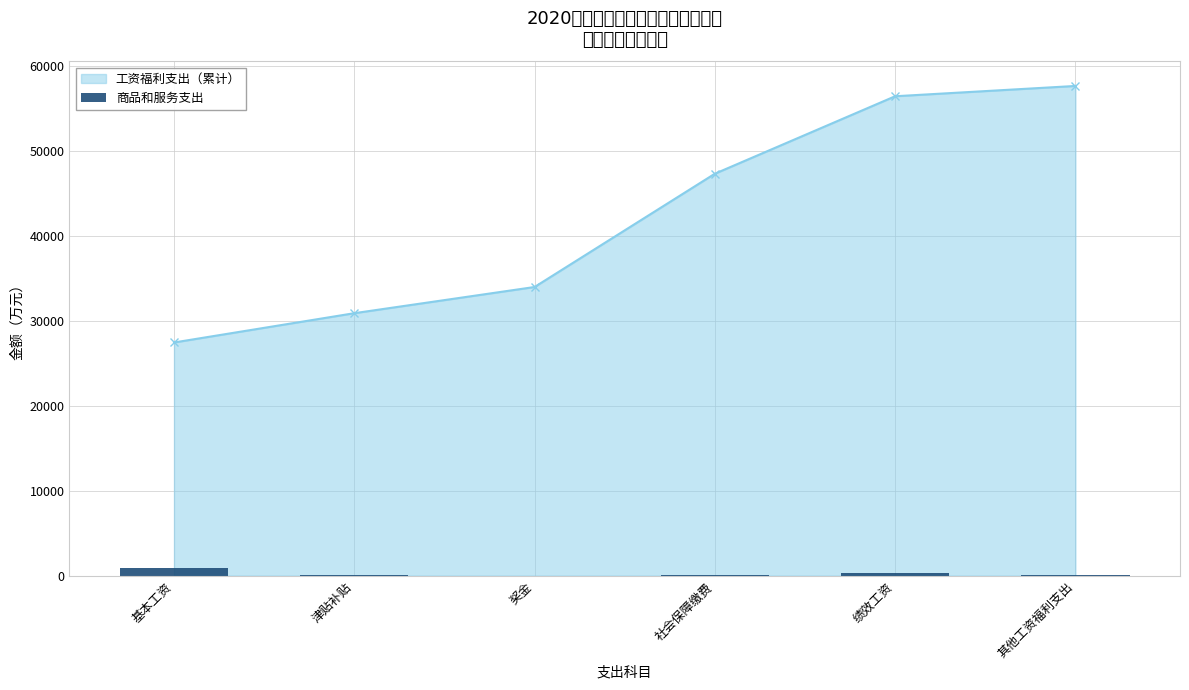

Where is 工资福利支出（累计） nearest to the value 42529?

社会保障缴费